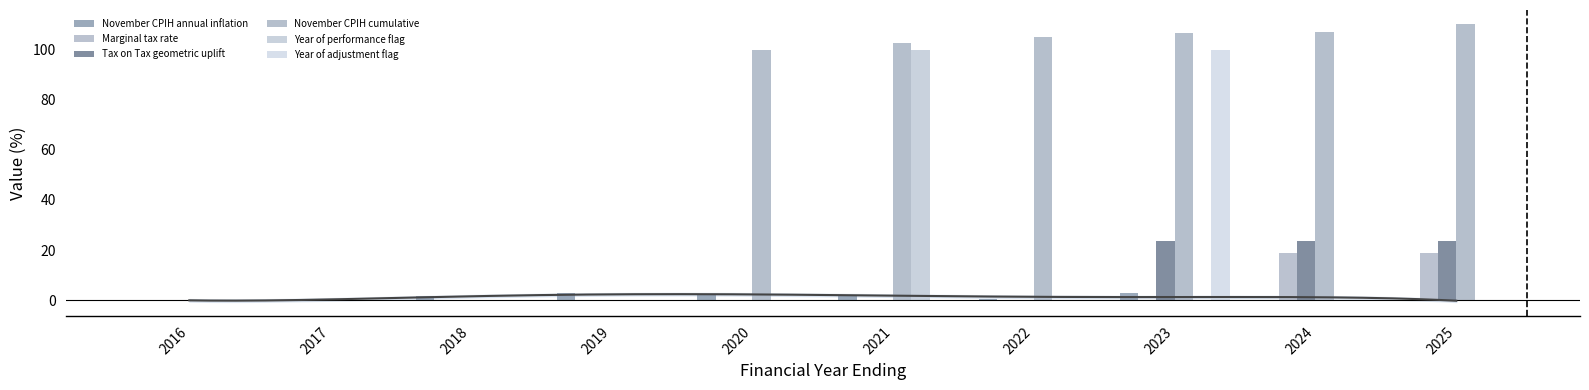

What is the sum of all Marginal tax rate values?

38.0